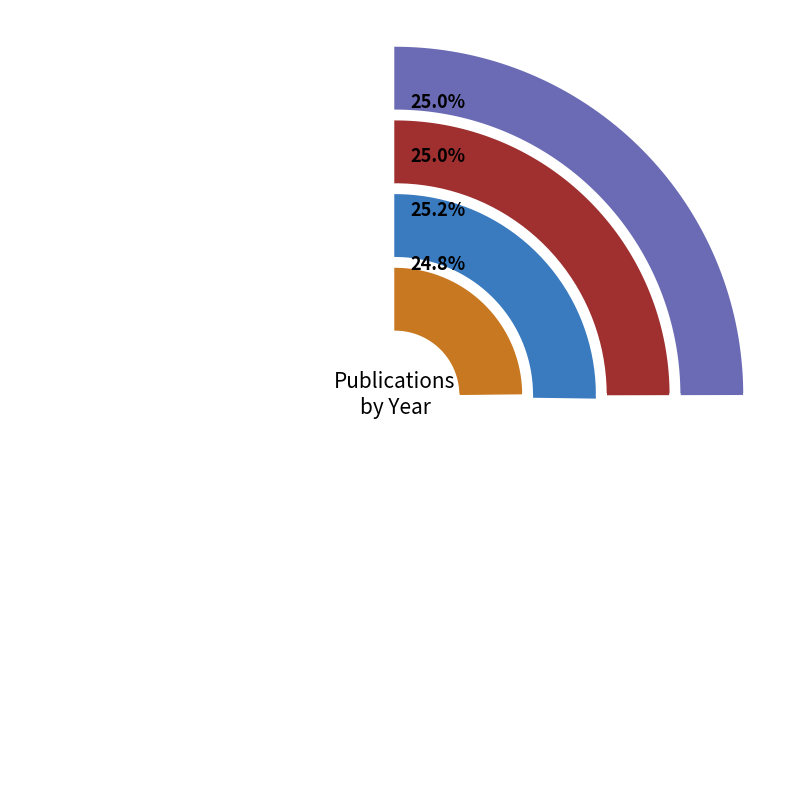

The 1983 (Page 804) slice represents 25% of the pie. True or false?

True